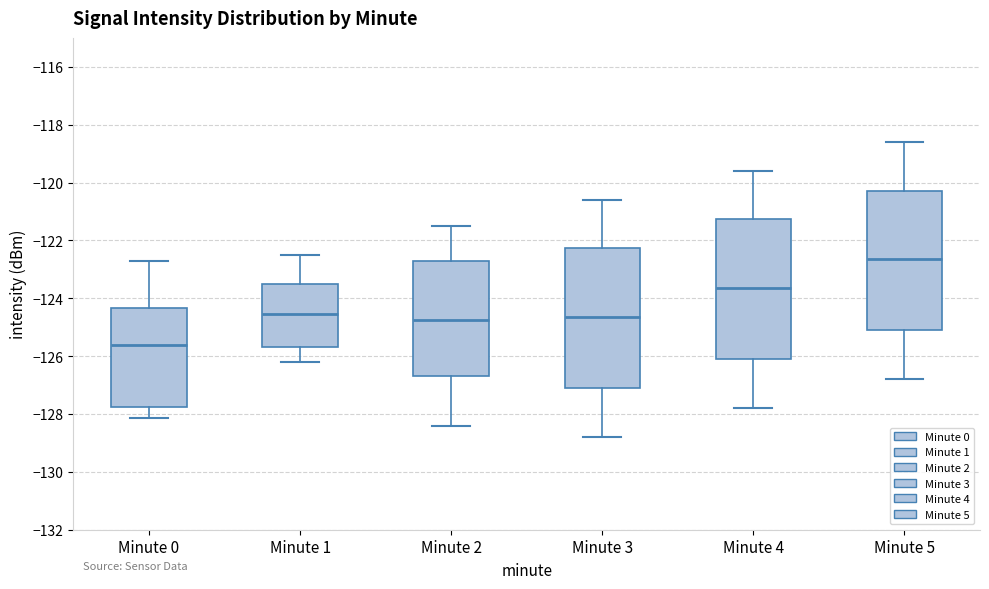

Which box has the lowest median line?

Minute 0